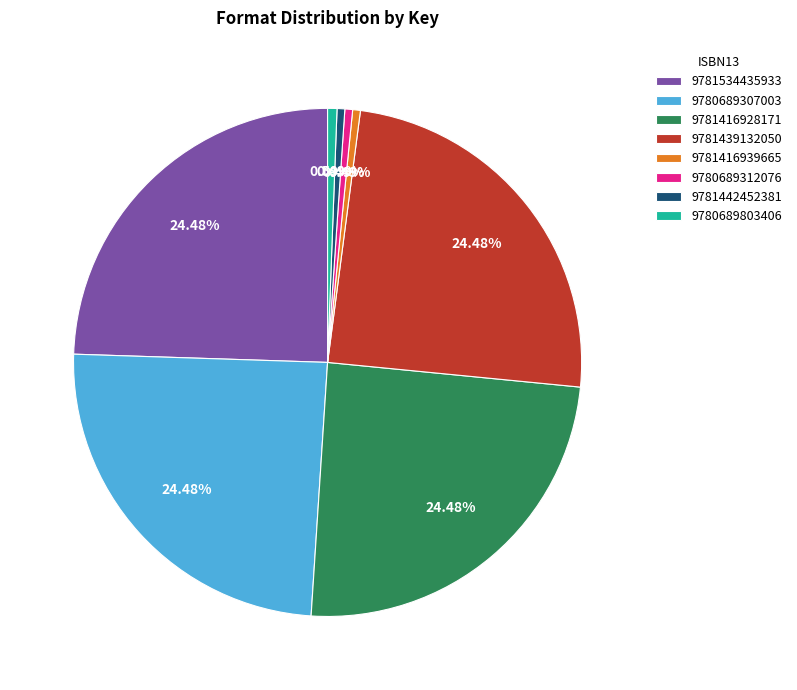

Combined, do 9780689803406 and 9781416939665 account for over 50%?

No